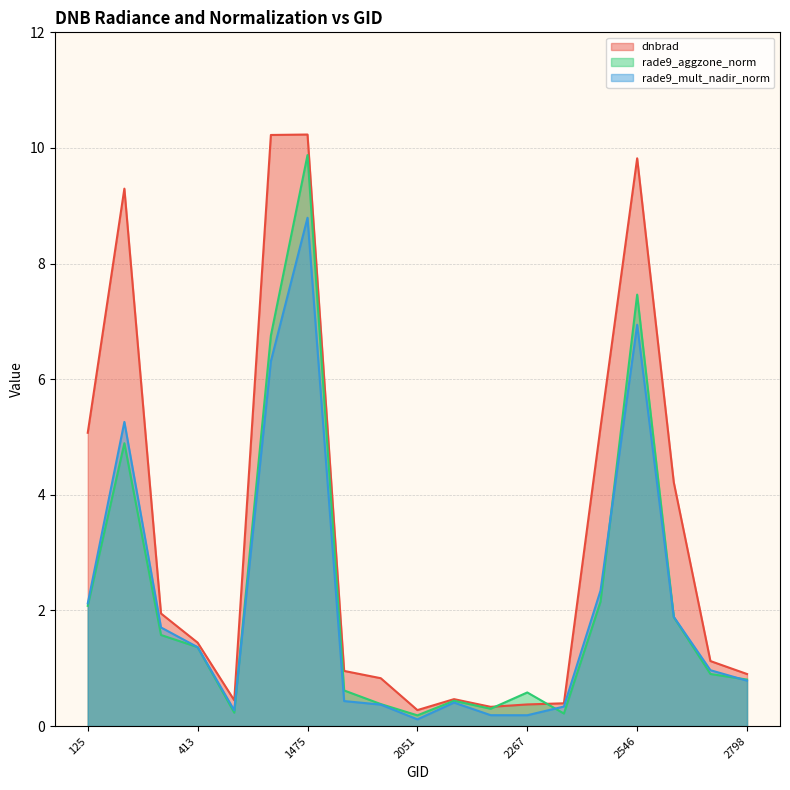

The dnbrad series shows 1.6 at 2798. True or false?

False